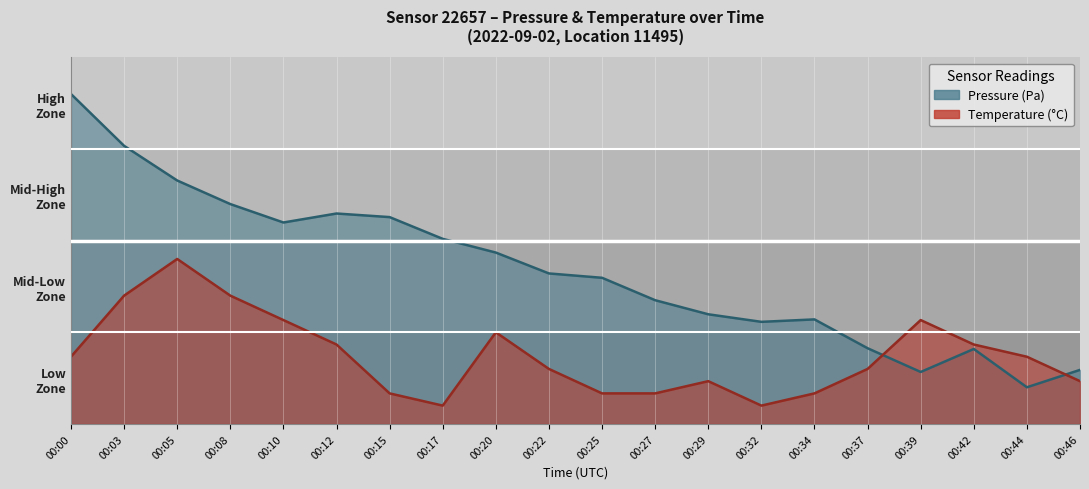

What is the average value of the pressure series?

42.0